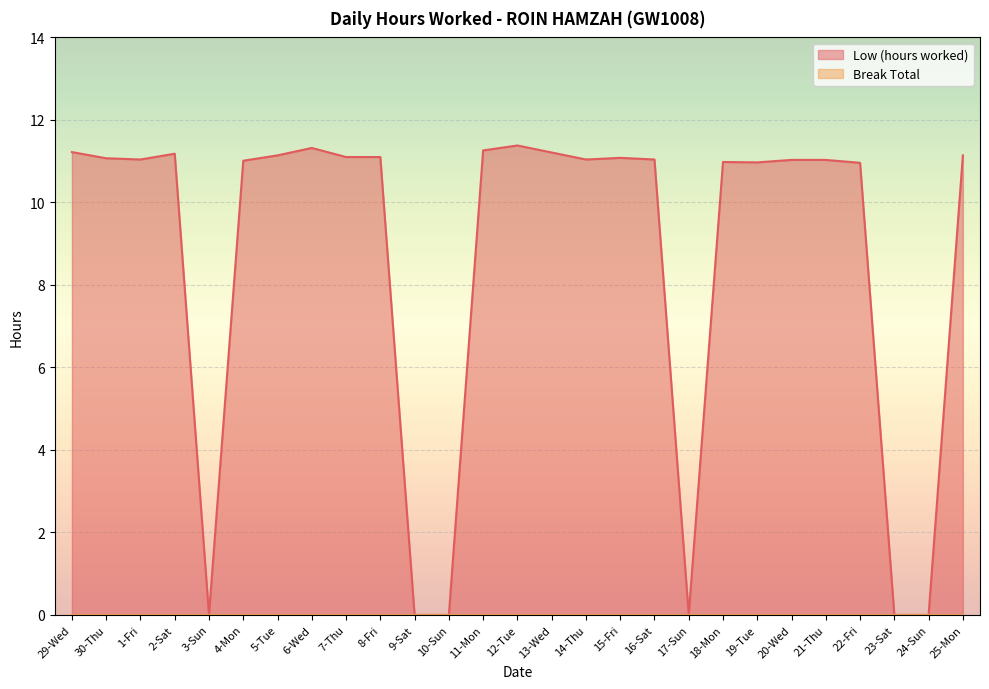

Between 13-Wed and 5-Tue, which is larger?

13-Wed